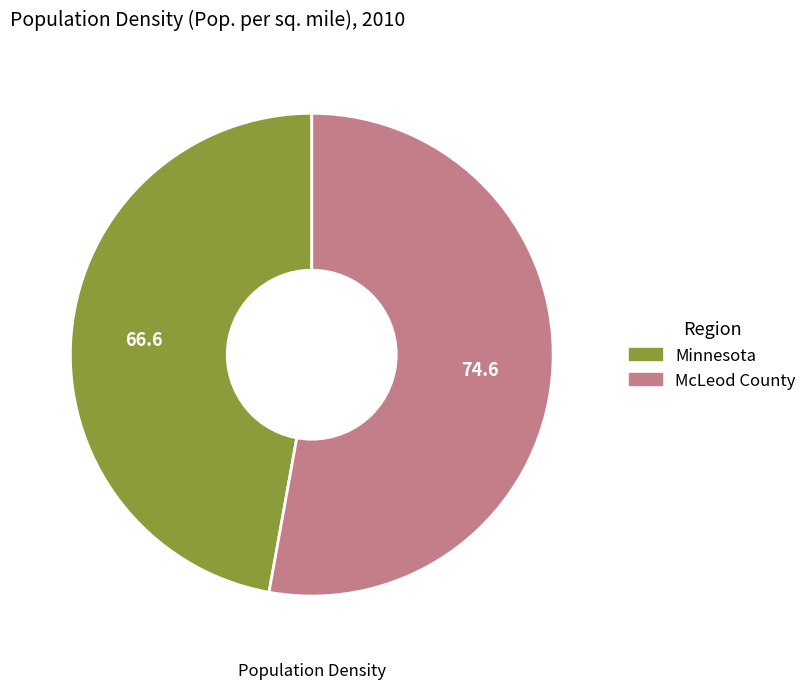

Count the number of slices in the pie.

2